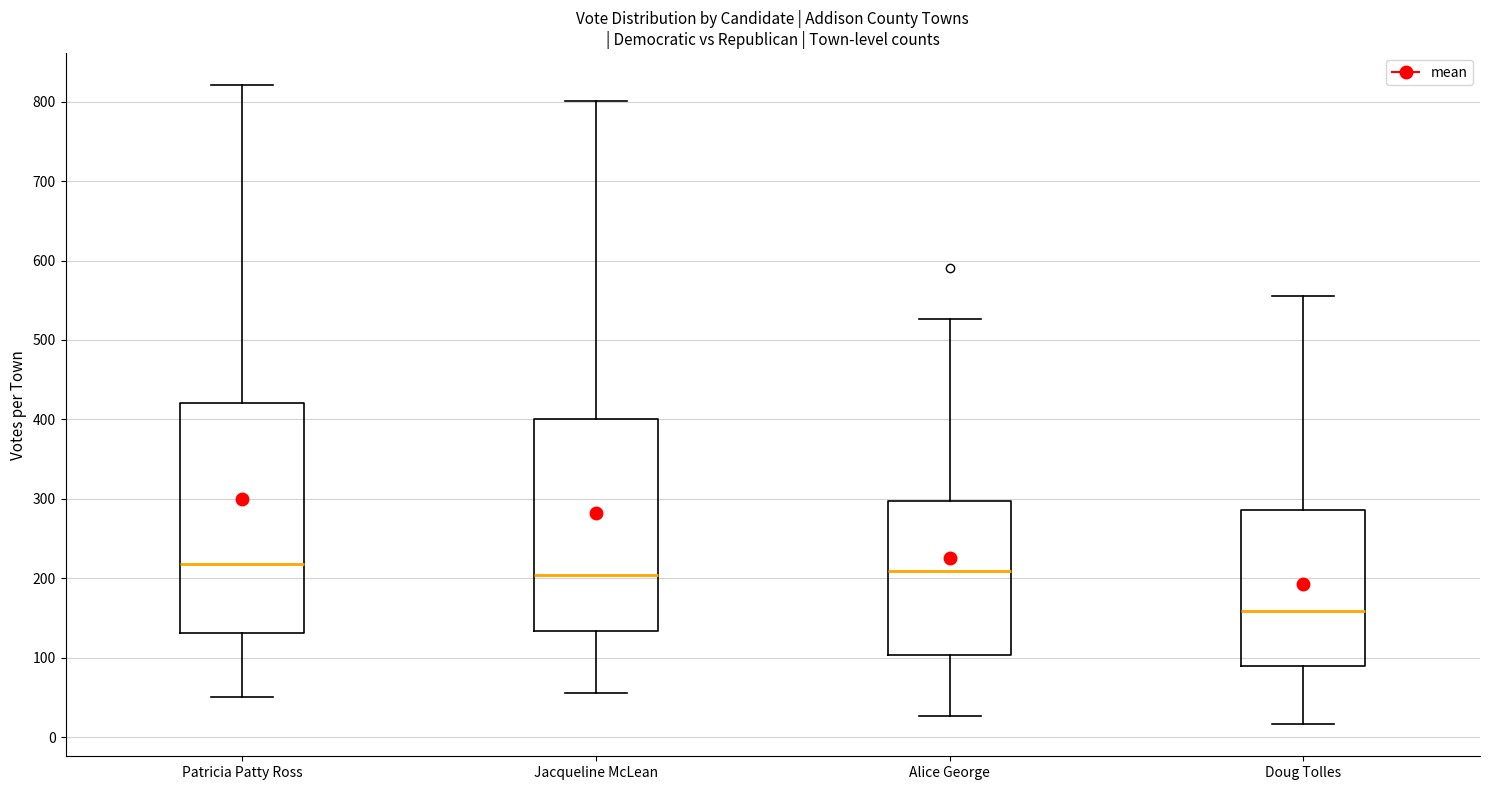

Where does the median line of the box for Jacqueline McLean sit on the y-axis? The values are not printed on the chart, so give them approximately, as read against the axis.

200